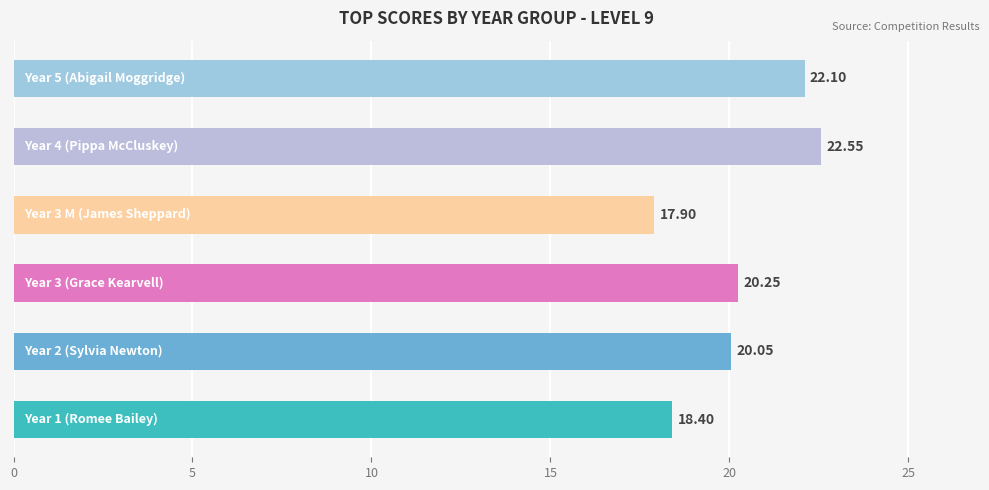

How many data points are less than 20?

2